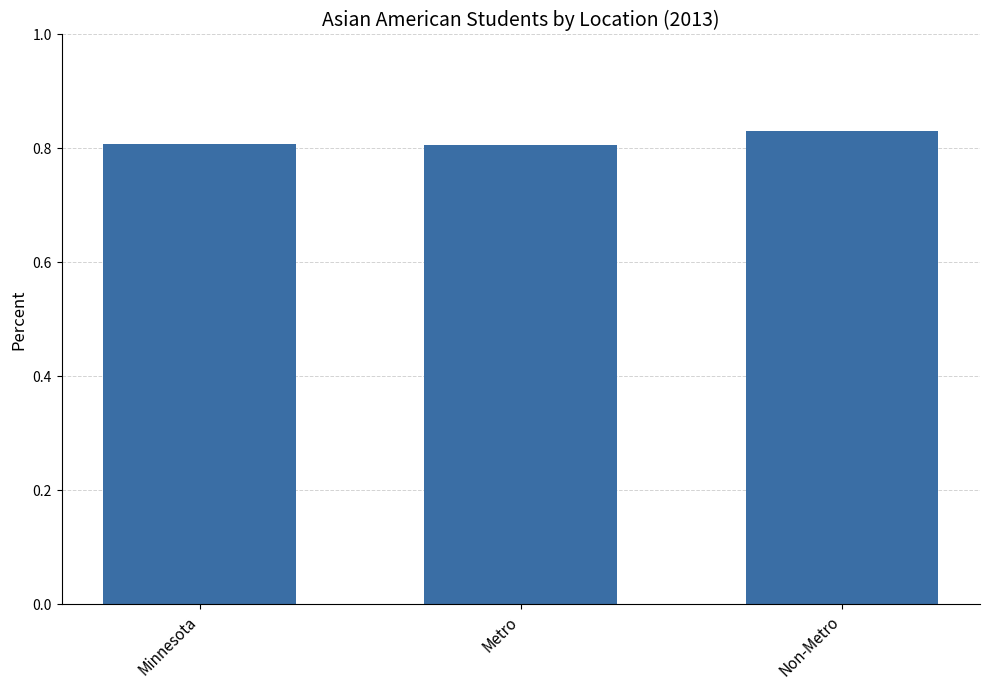

Which label corresponds to the largest value in the chart?

Non-Metro